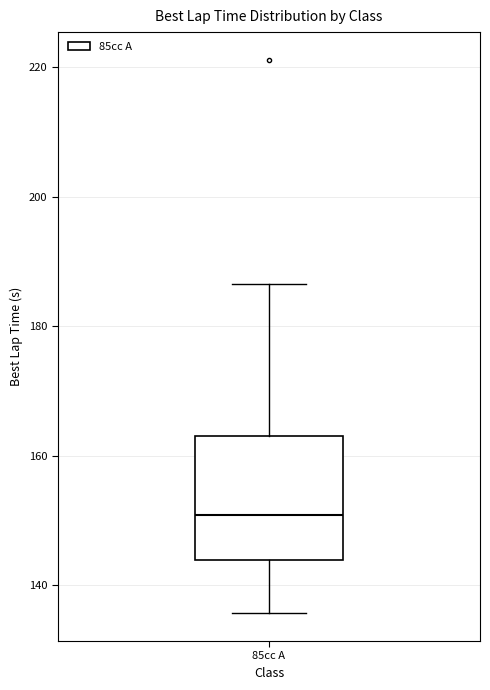

Where is the upper edge of the box for 85cc A on the y-axis? The values are not printed on the chart, so give them approximately, as read against the axis.

164